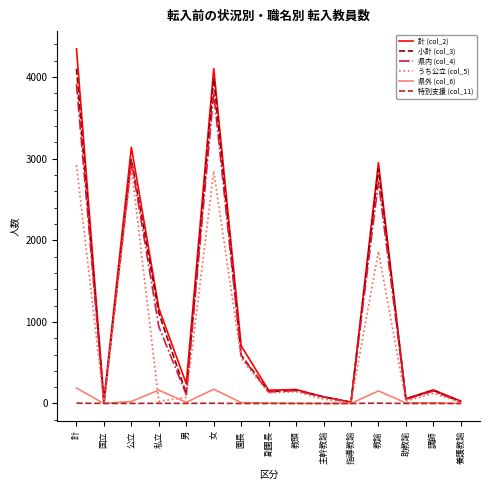

Which series has the widest spread of values?

計 (col_2)